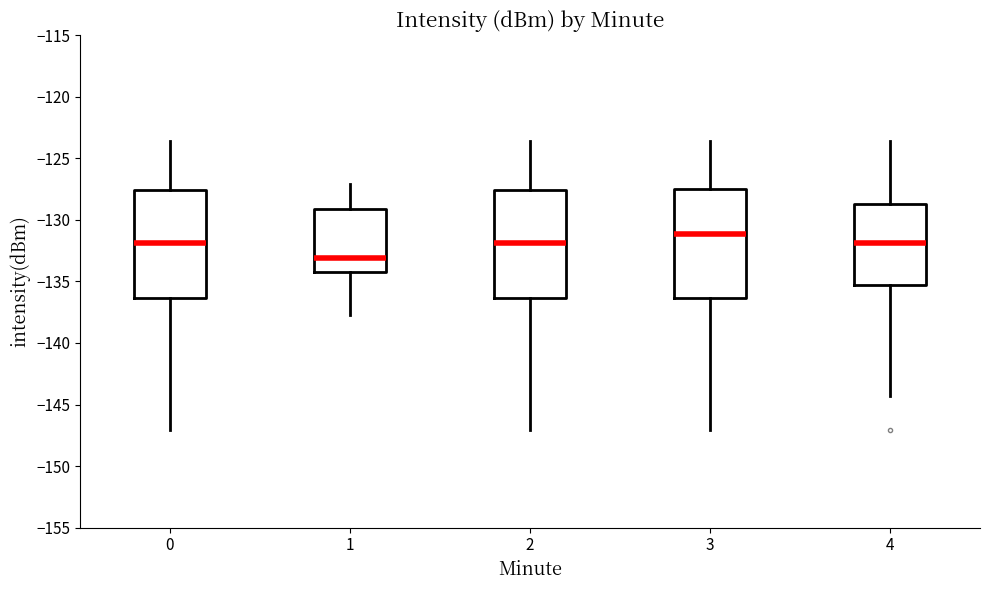

Reading left to right, transcribe this box plot: for each box, give where its median line is, the range the box spans, and where its two whiskers end, as read against the y-axis. The values are not printed on the chart, so give them approximately, as read against the axis.

0: median -132.0, box -136.5 to -127.5, whiskers -147.0 to -123.5
1: median -133.0, box -134.0 to -129.0, whiskers -137.5 to -127.0
2: median -132.0, box -136.5 to -127.5, whiskers -147.0 to -123.5
3: median -131.0, box -136.5 to -127.5, whiskers -147.0 to -123.5
4: median -132.0, box -135.5 to -128.5, whiskers -144.5 to -123.5